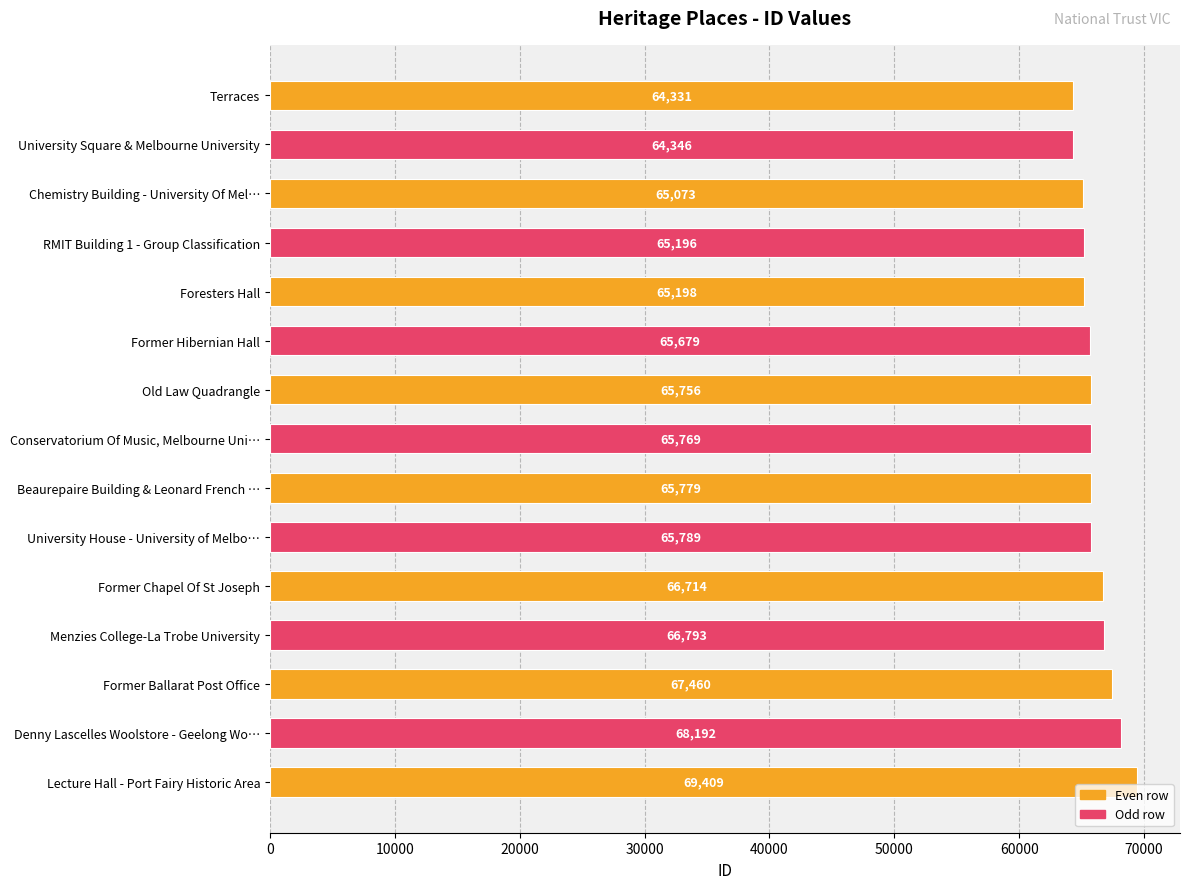

List the labels in order of value, largest first.

Lecture Hall - Port Fairy Historic Area, Denny Lascelles Woolstore - Geelong Wo…, Former Ballarat Post Office, Menzies College-La Trobe University, Former Chapel Of St Joseph, University House - University of Melbo…, Beaurepaire Building & Leonard French …, Conservatorium Of Music, Melbourne Uni…, Old Law Quadrangle, Former Hibernian Hall, Foresters Hall, RMIT Building 1 - Group Classification, Chemistry Building - University Of Mel…, University Square & Melbourne University, Terraces